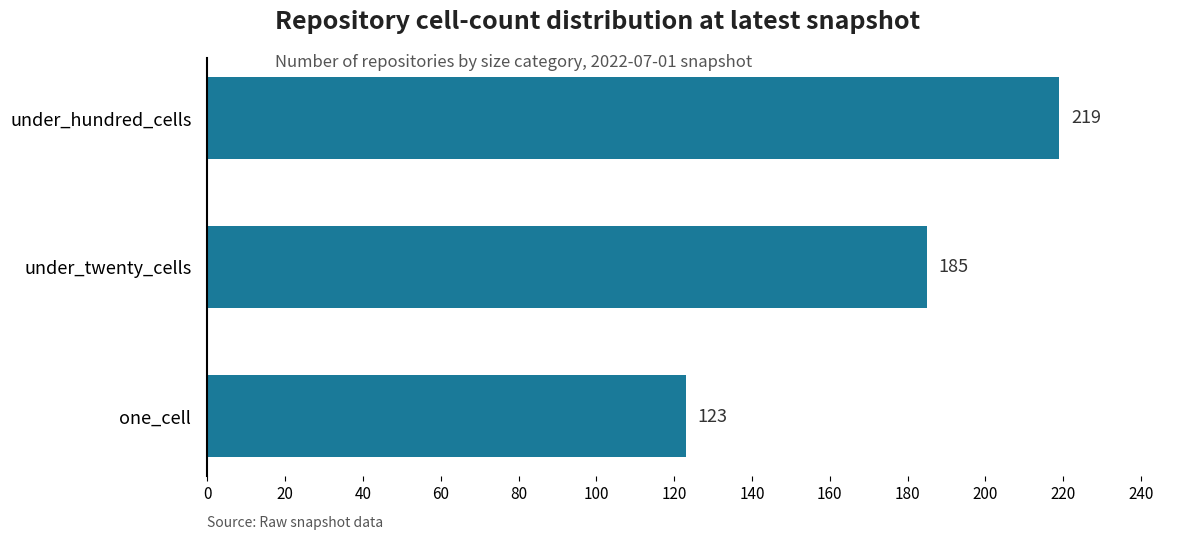

Where is the data nearest to the value 171?

under_twenty_cells